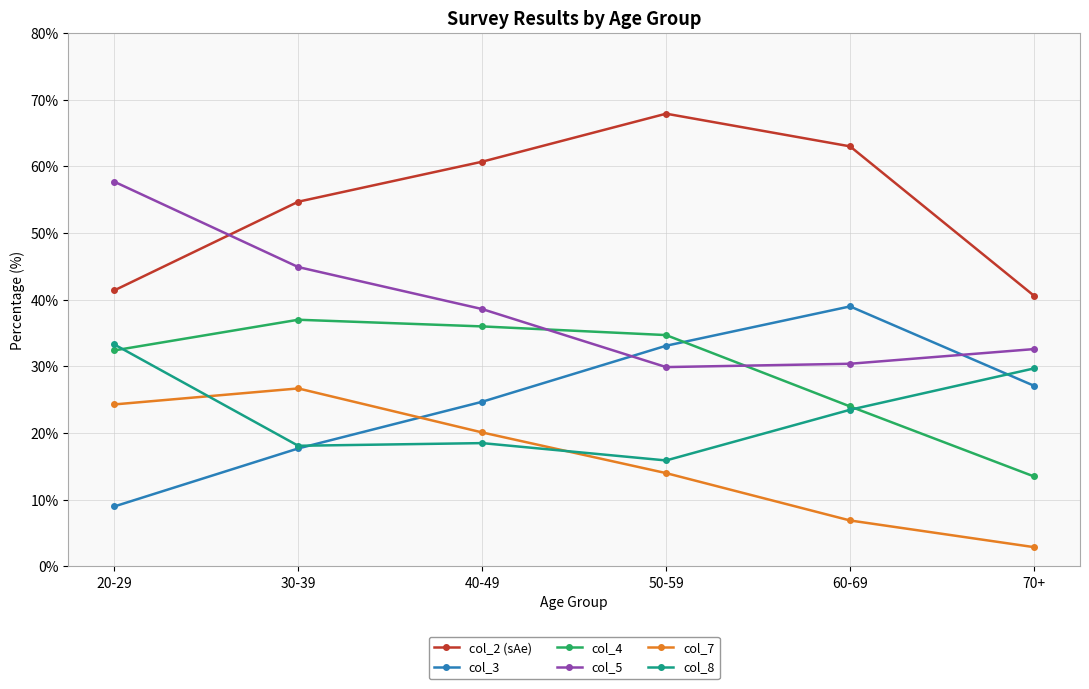

Where is the first local maximum for col_3?

60-69